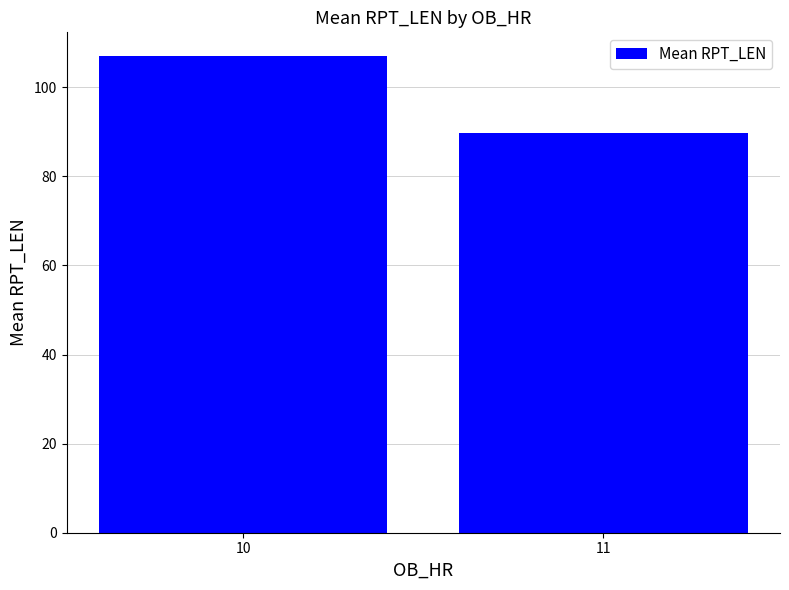

At which category does the chart reach its minimum across all series?

11